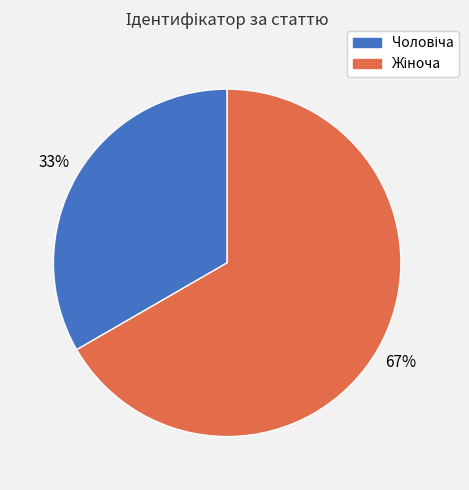

How many segments does this pie chart have?

2